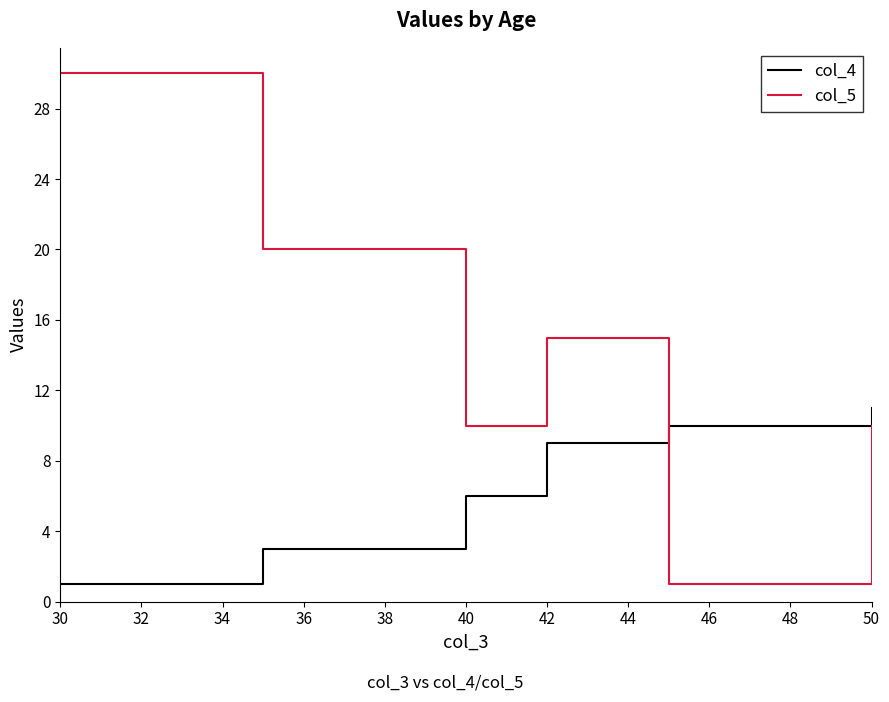

Which series has the largest total across all categories?

col_5